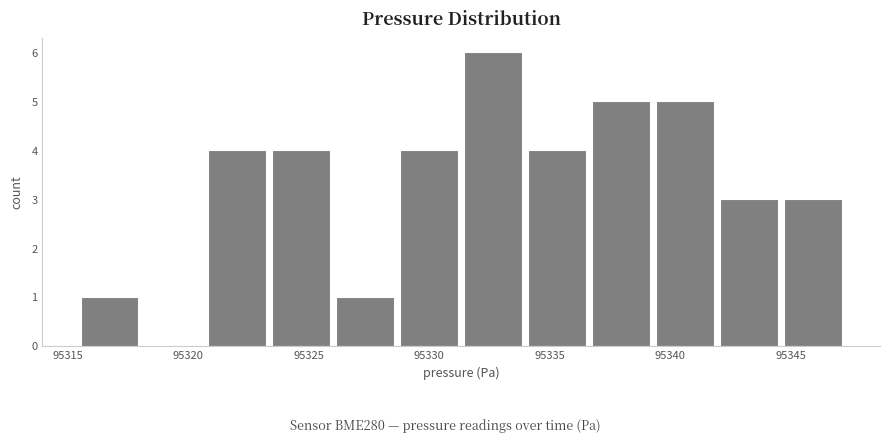

Over which range of the x-axis is the bar tallest?

95331.5 to 95334.0